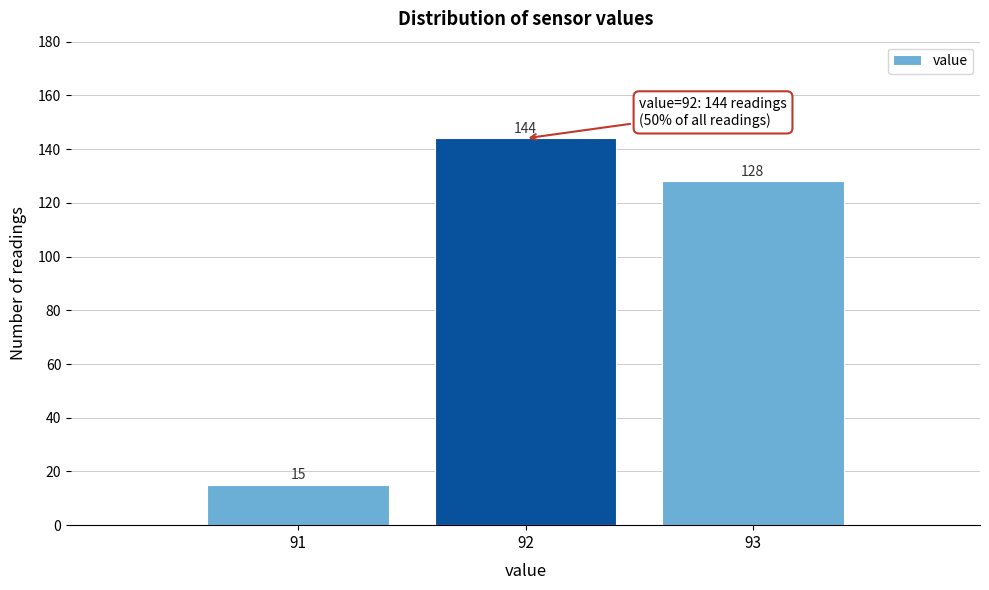

Reading left to right, list every bar in this chart as the range it spans on the x-axis followed by its height.

90.5 to 91.5: 15
91.5 to 92.5: 144
92.5 to 93.5: 128